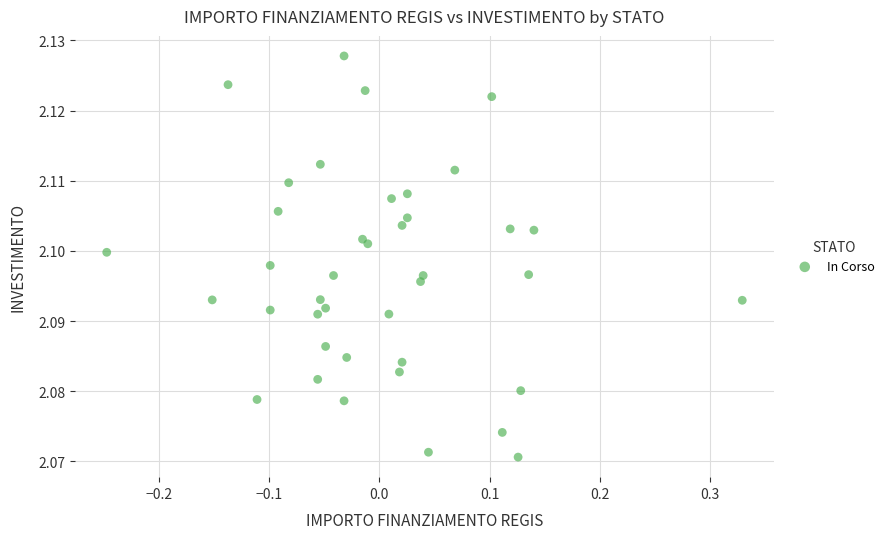

How many points are shown in the scatter plot?

40